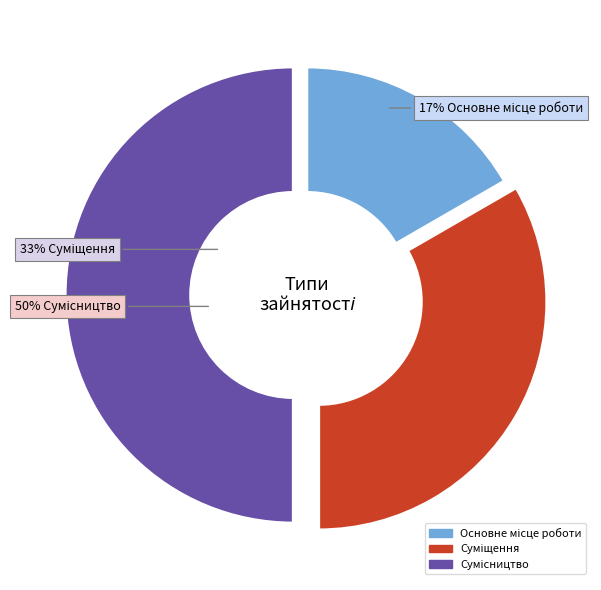

Does Суміщення represent more than half of the total?

No